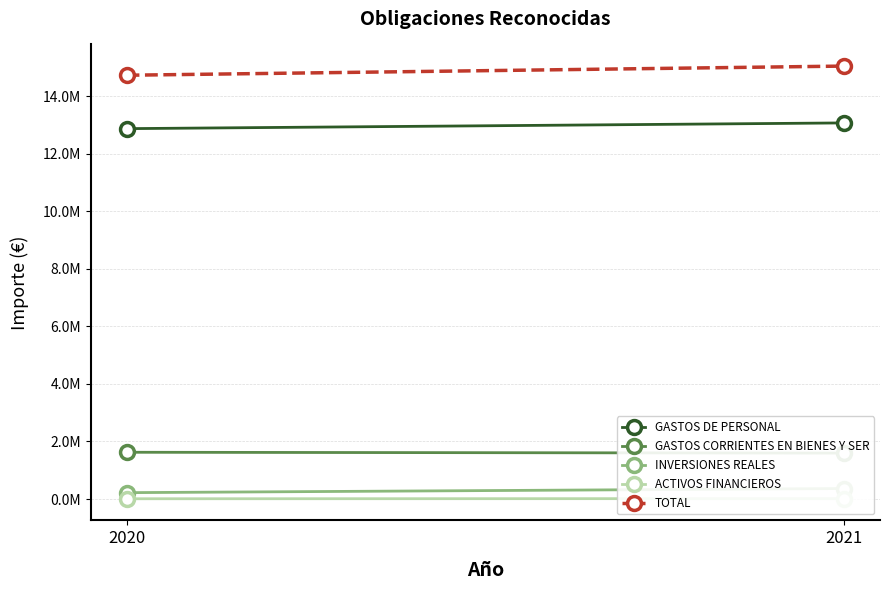

Where does the GASTOS CORRIENTES EN BIENES Y SER series first go above 1624696?

2020